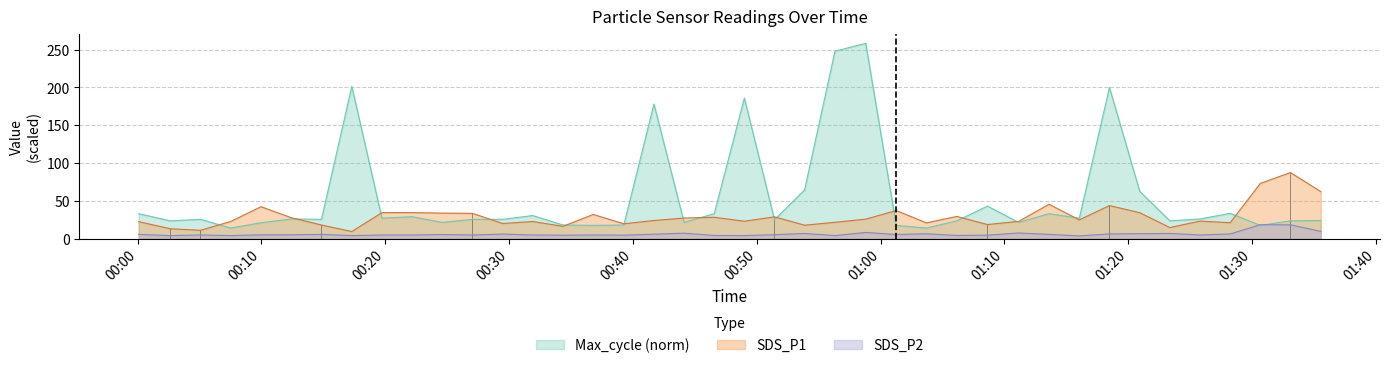

What is the average value of the SDS_P2 series?

6.0